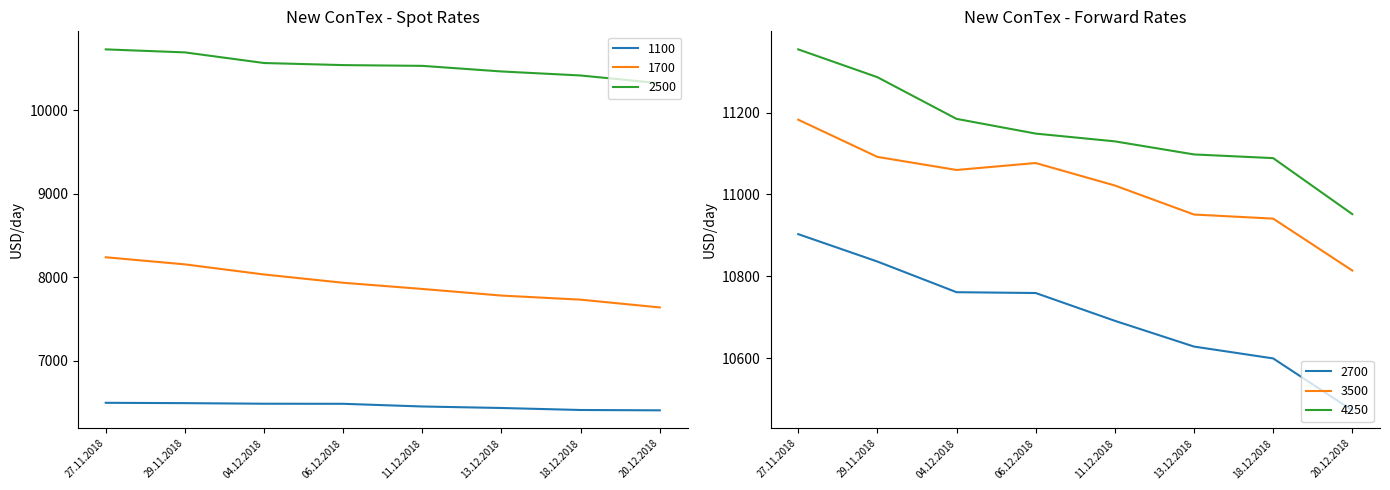

How many interior local valleys does the 3500 series have?

1